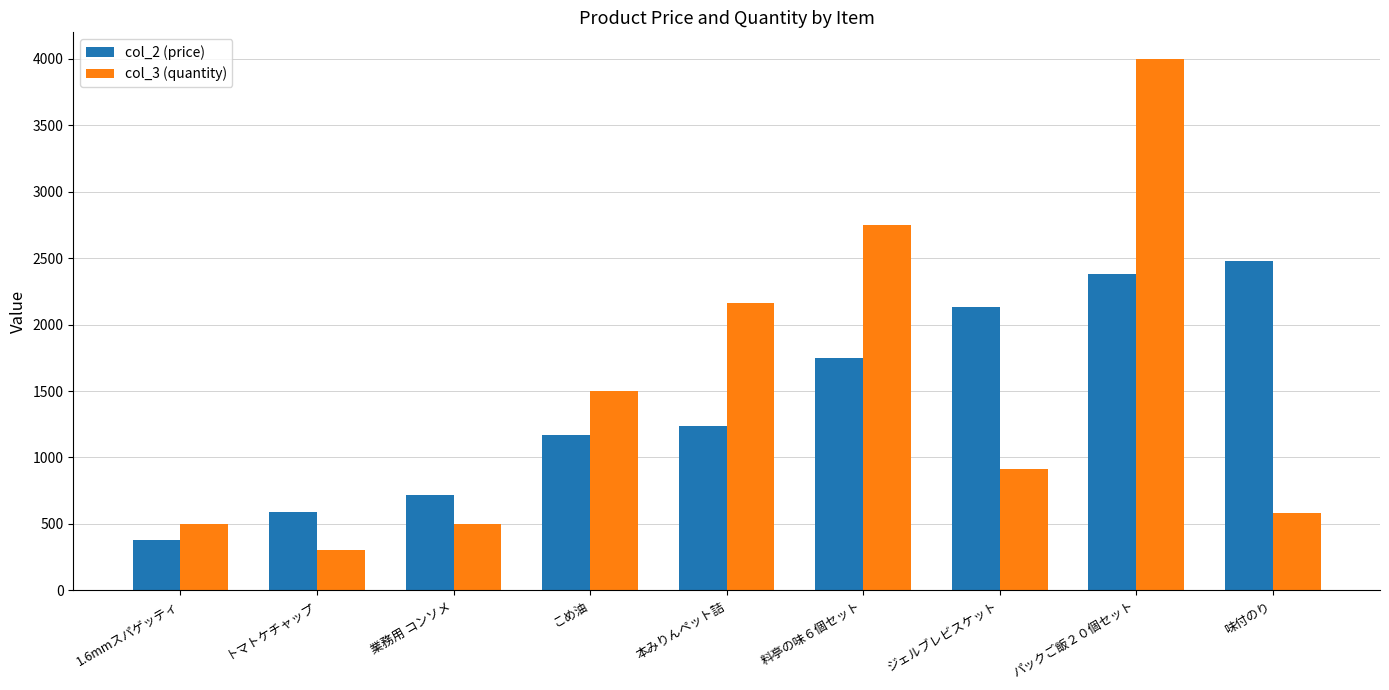

What is the maximum value for col_3 (quantity)?

4000